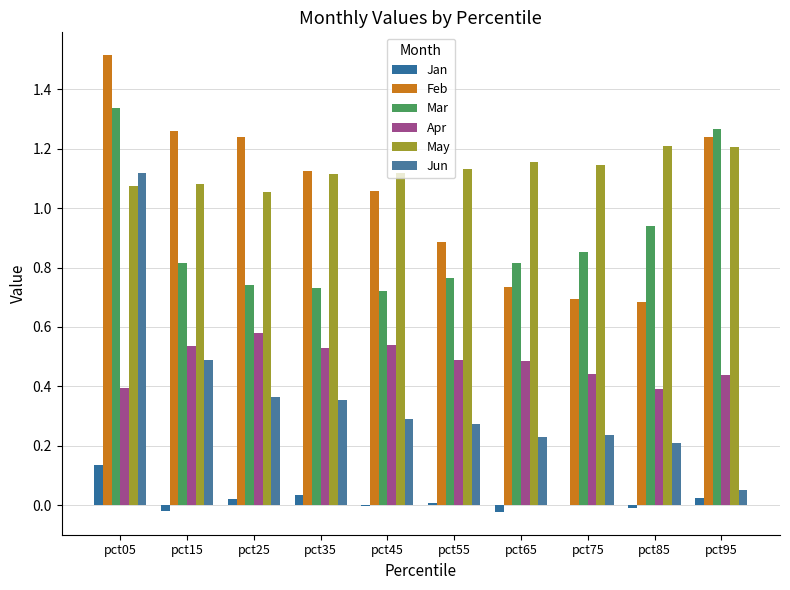

The value of Jan at pct15 is -0.0. True or false?

True